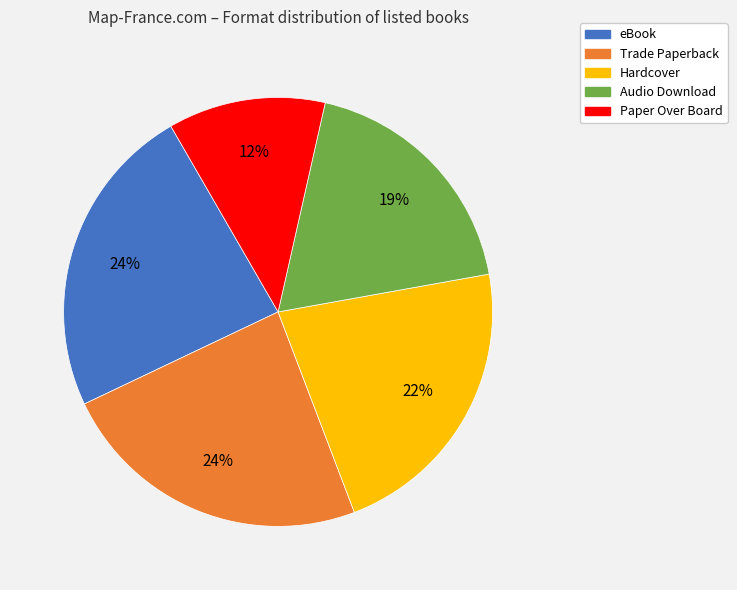

To the nearest percent, what is the difference between the Audio Download and Paper Over Board slice percentages?

7%